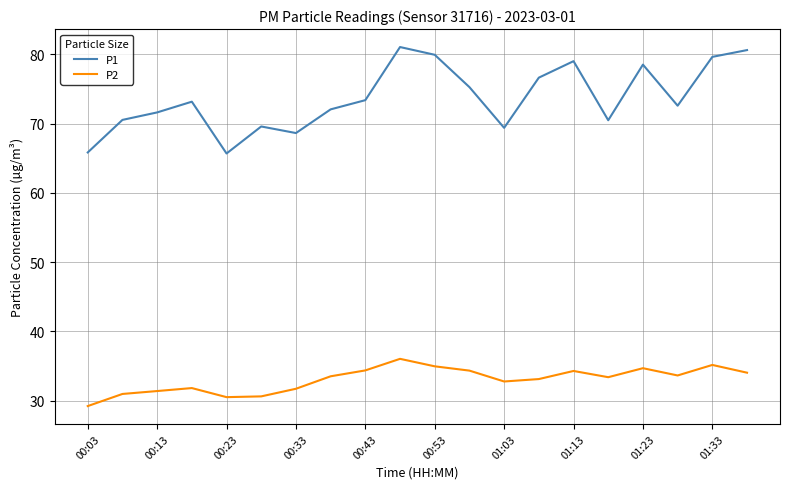

True or false: P1 and P2 cross at least once.

False